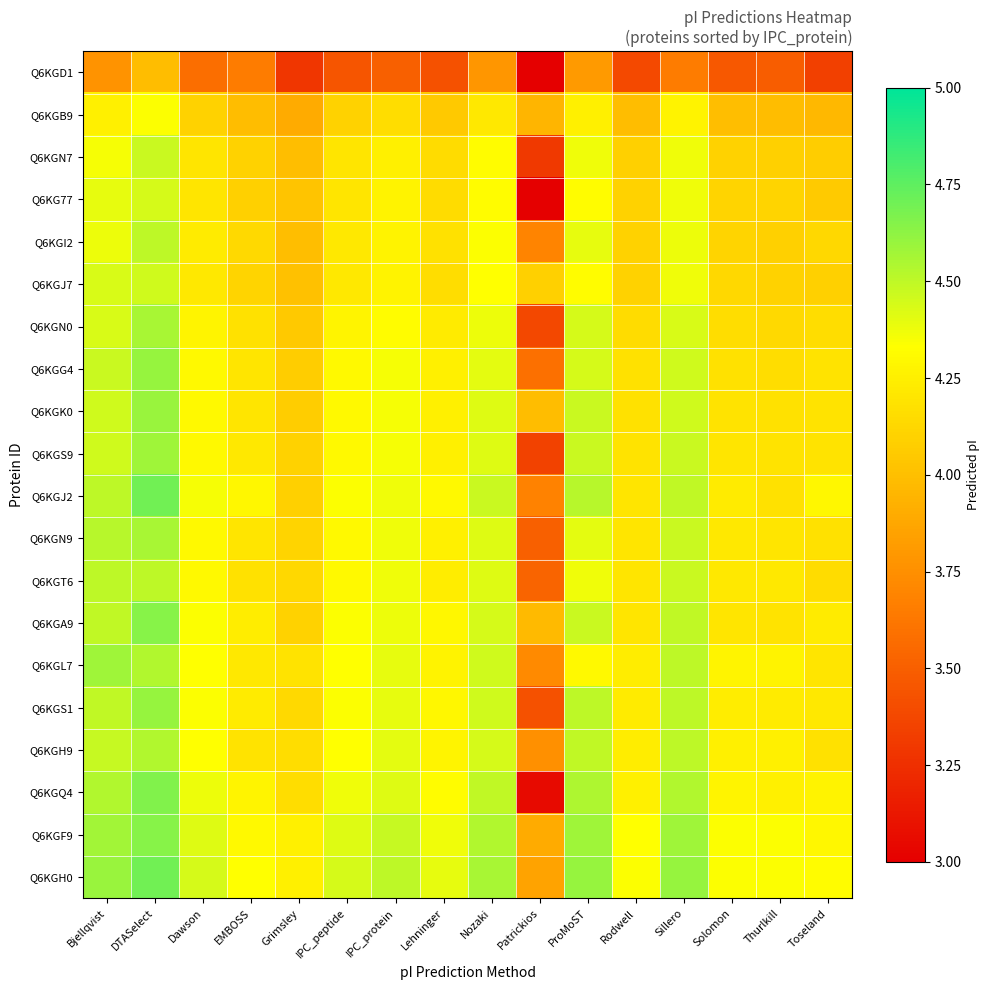

At how many categories does at least one series exceed 2?

16